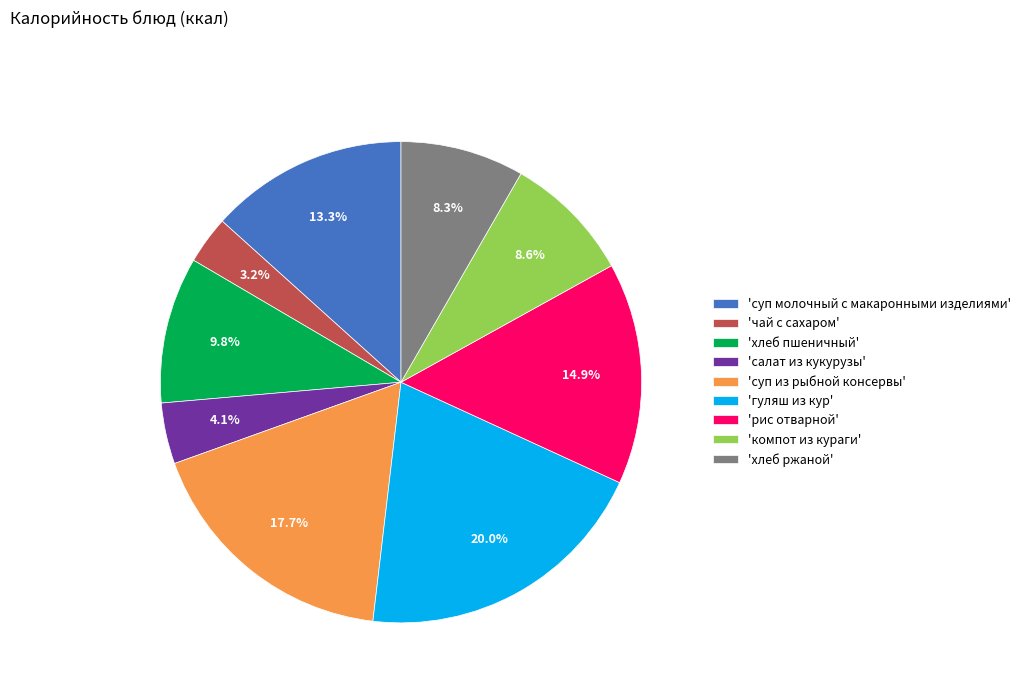

Which category has the biggest portion of the pie?

'гуляш из кур'